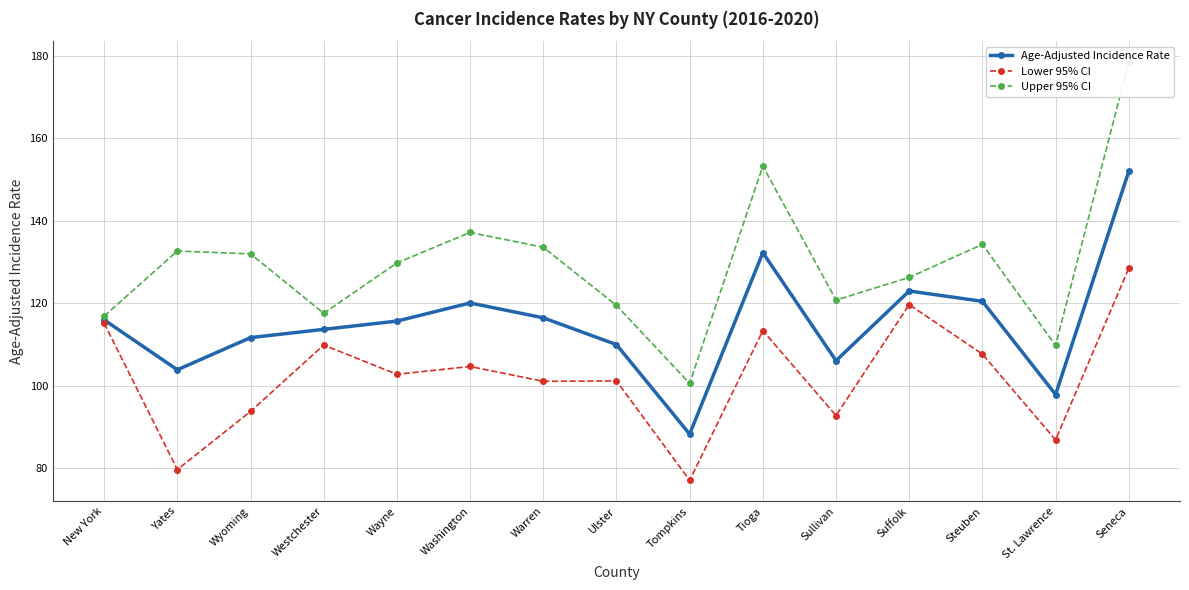

What is the sum of all Age-Adjusted Incidence Rate values?

1727.7